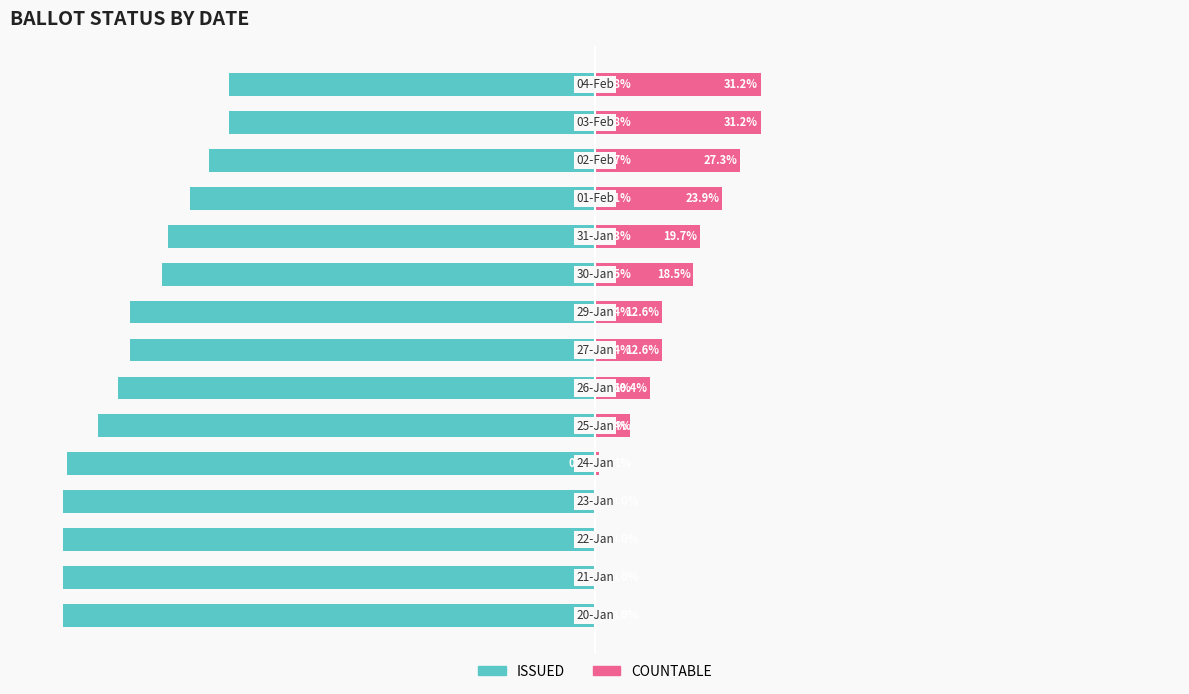

The value of ISSUED at 10 is -27.7. True or false?

False